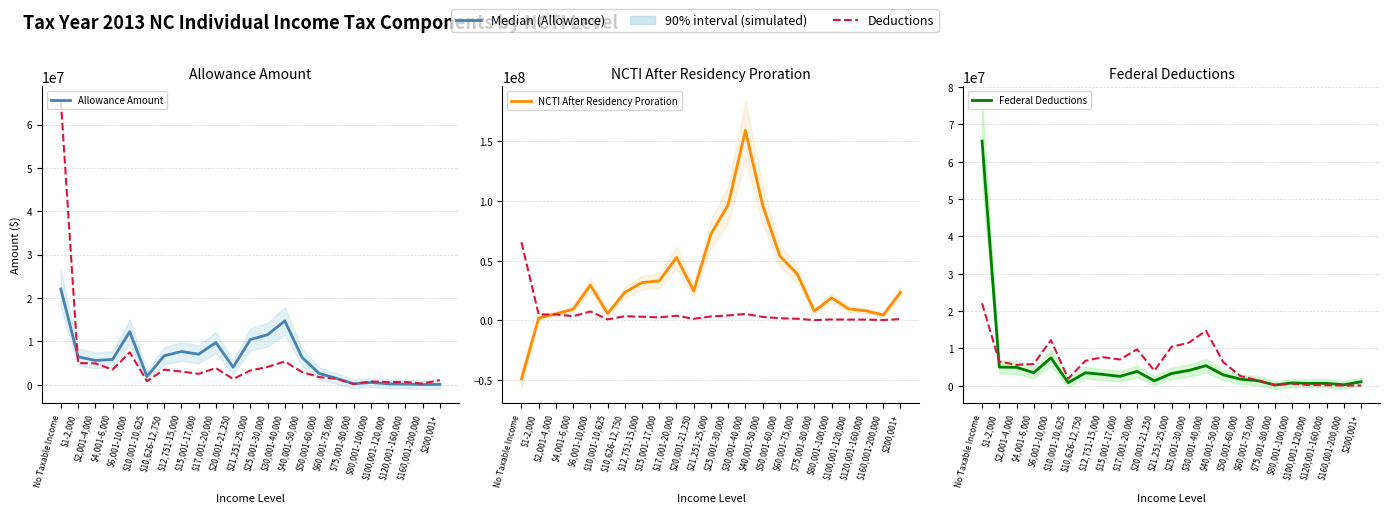

The NCTI After Residency Proration series shows 23489620 at $10,626-12,750. True or false?

True